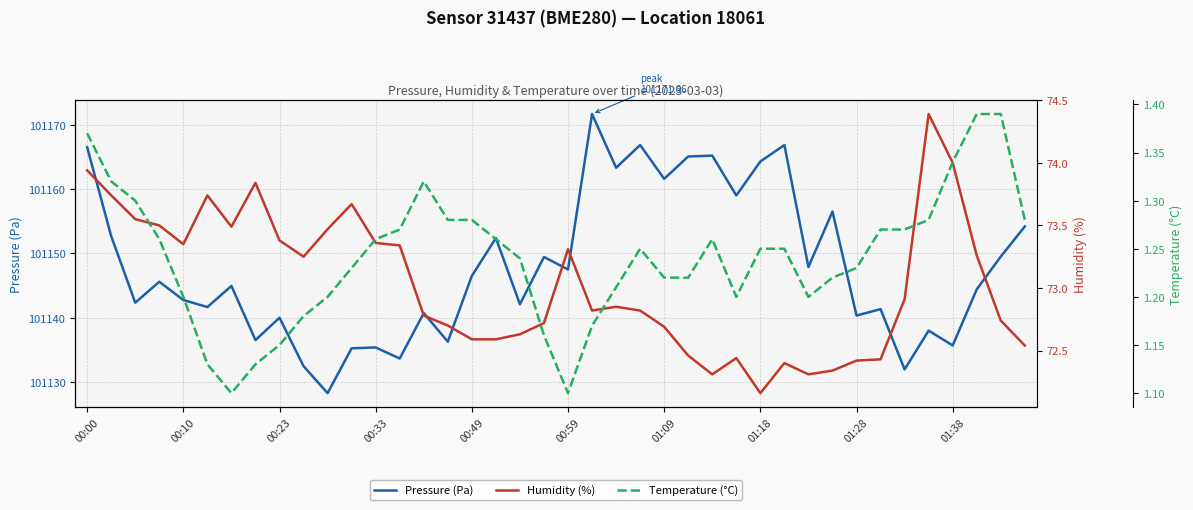

What is the lowest value of the Pressure (Pa) series?

101128.3